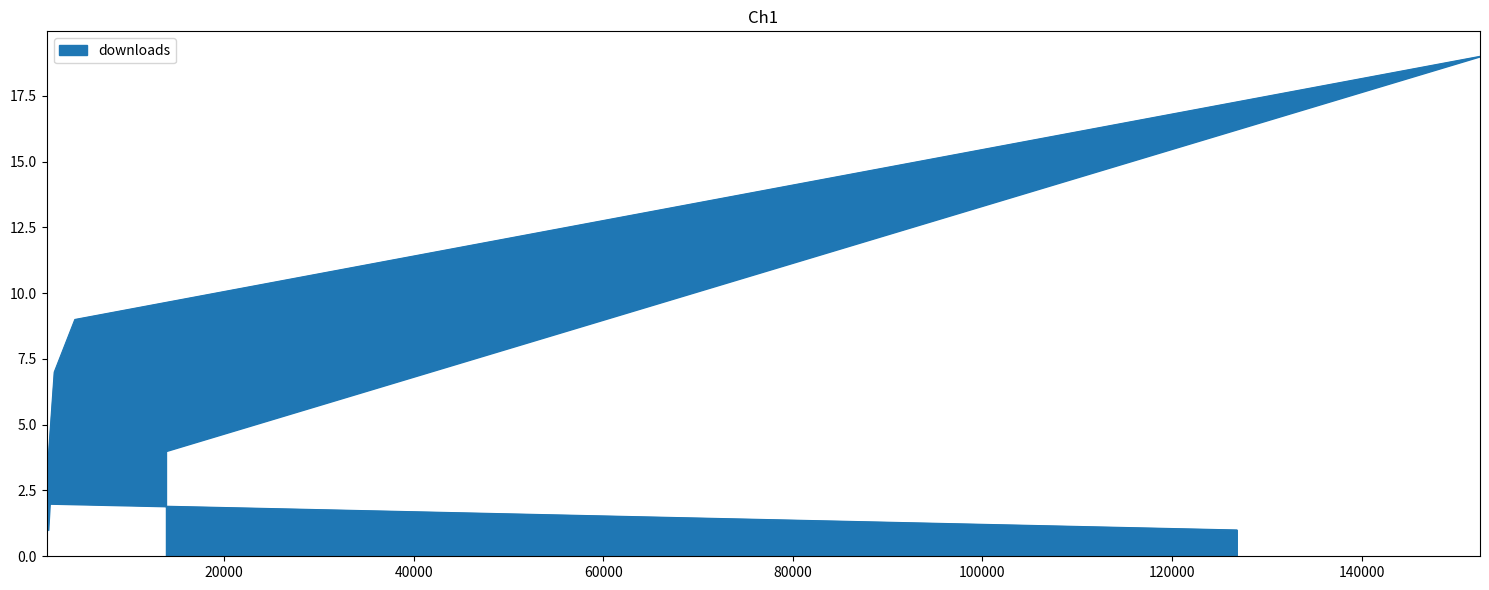

True or false: the data shows 3 at 1307.

True